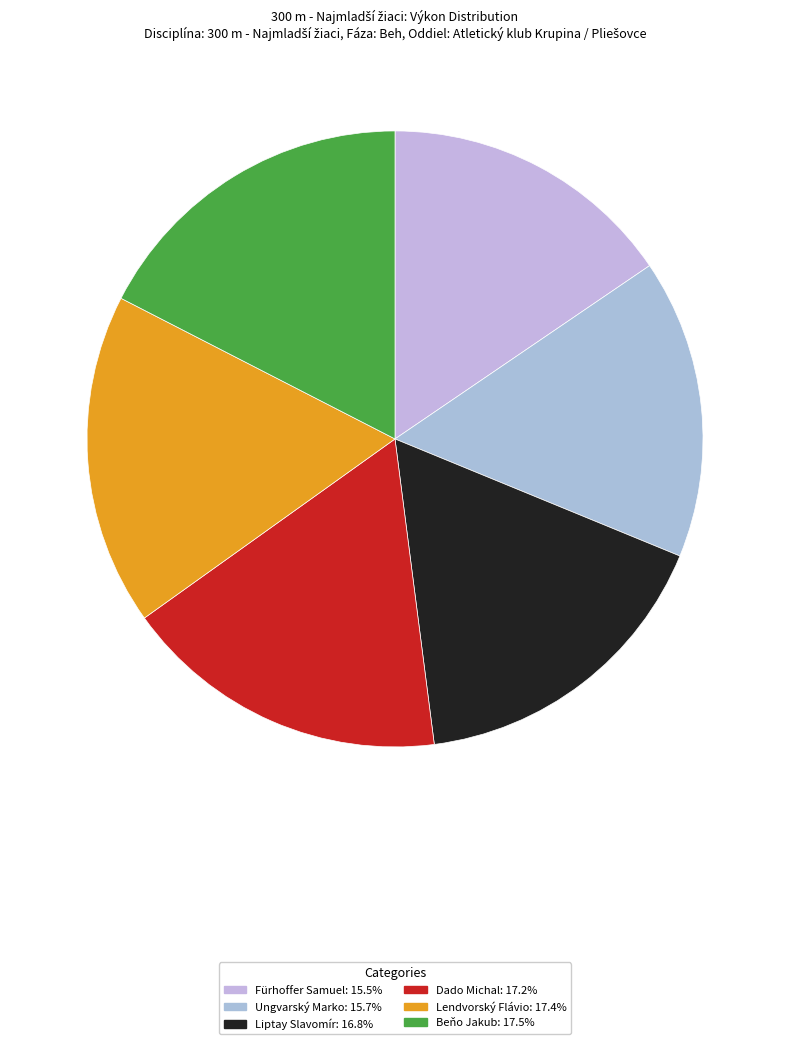

True or false: Ungvarský Marko accounts for 3% of the total.

False